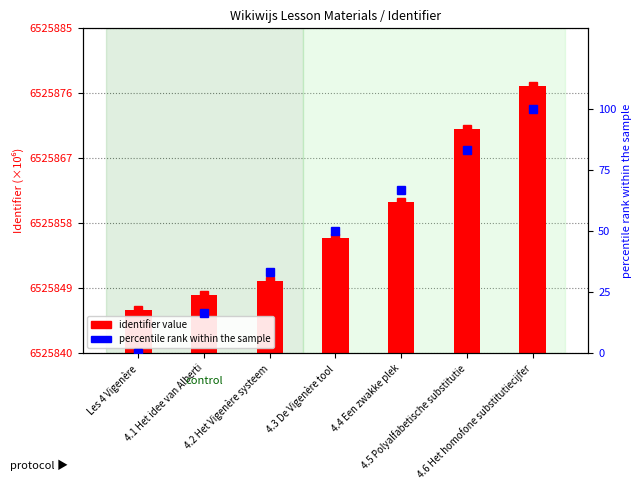

True or false: percentile rank within the sample has a value of 0.0 at Les 4 Vigenère.

True